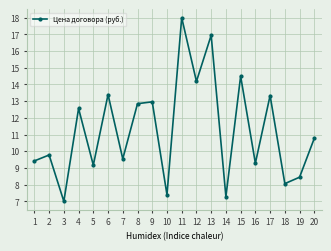

What is the difference between the maximum and minimum values?

11.0